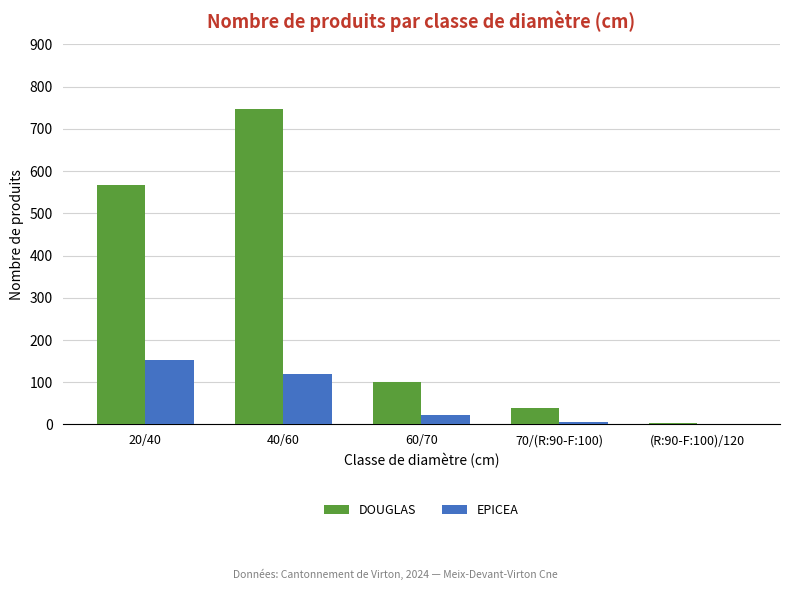

Is the value of DOUGLAS at (R:90-F:100)/120 greater than the value of EPICEA at 20/40?

No